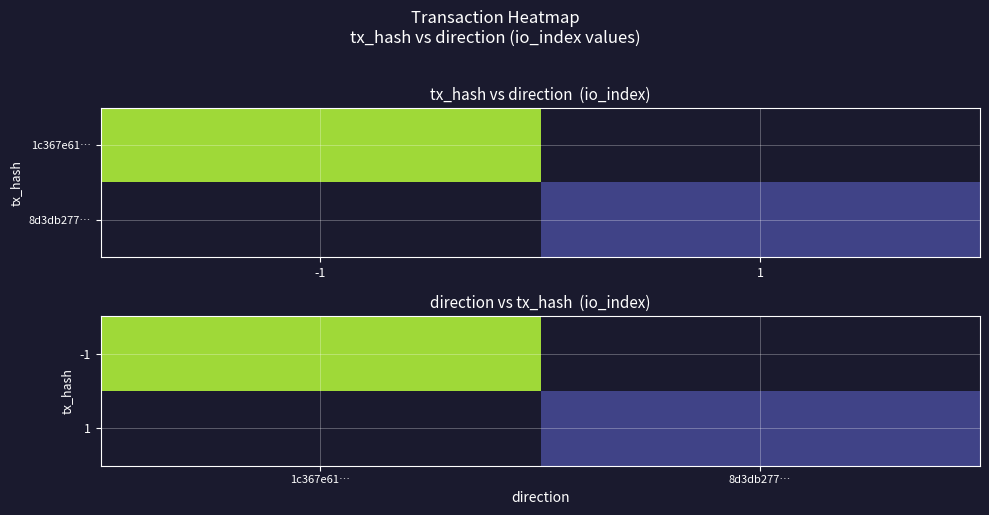

List the series in order of their overall mean, highest first.

-1, 1